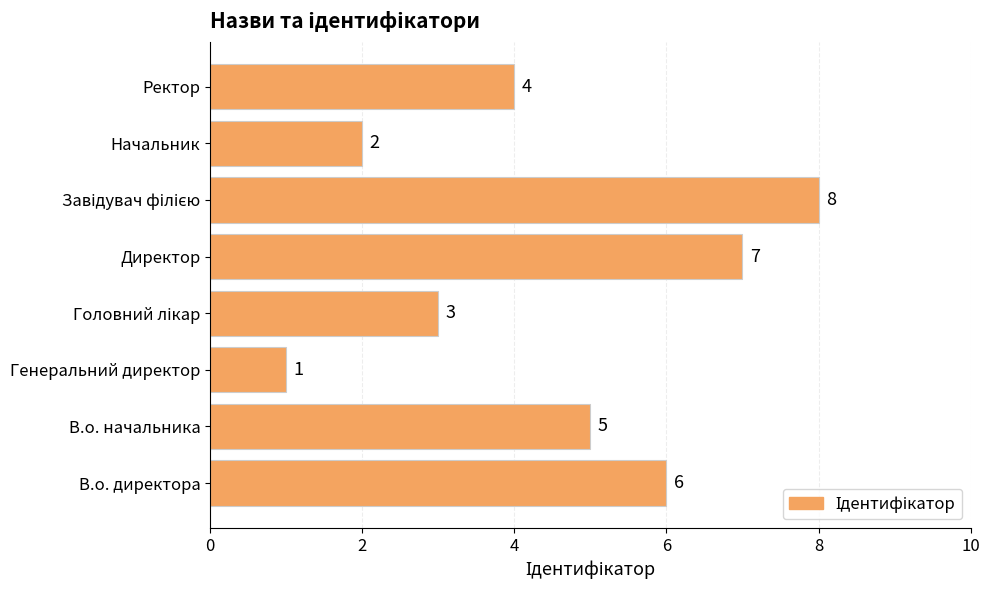

The value at В.о. директора is 4. True or false?

False